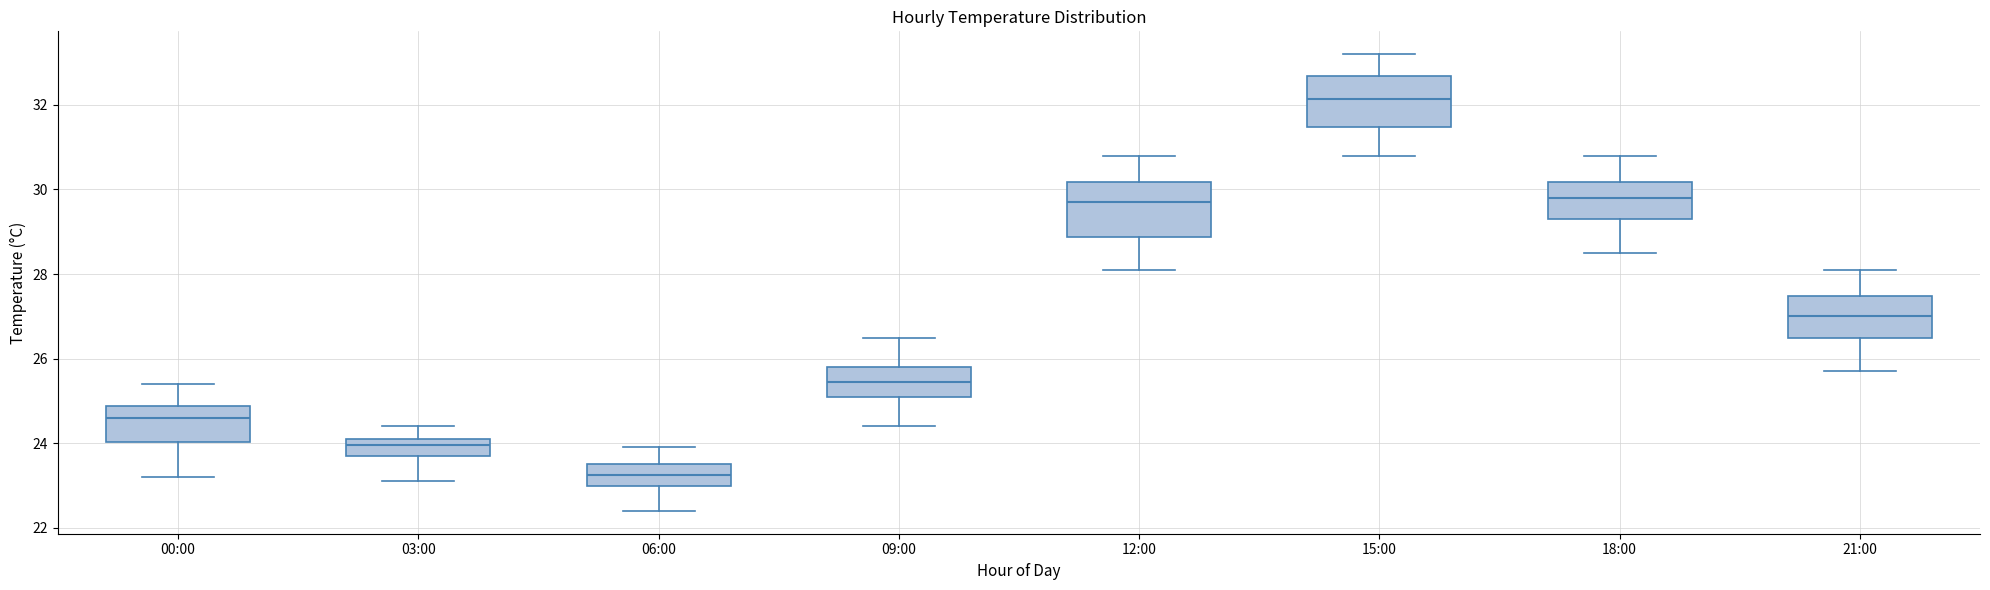

Which box's median line is the lowest?

06:00